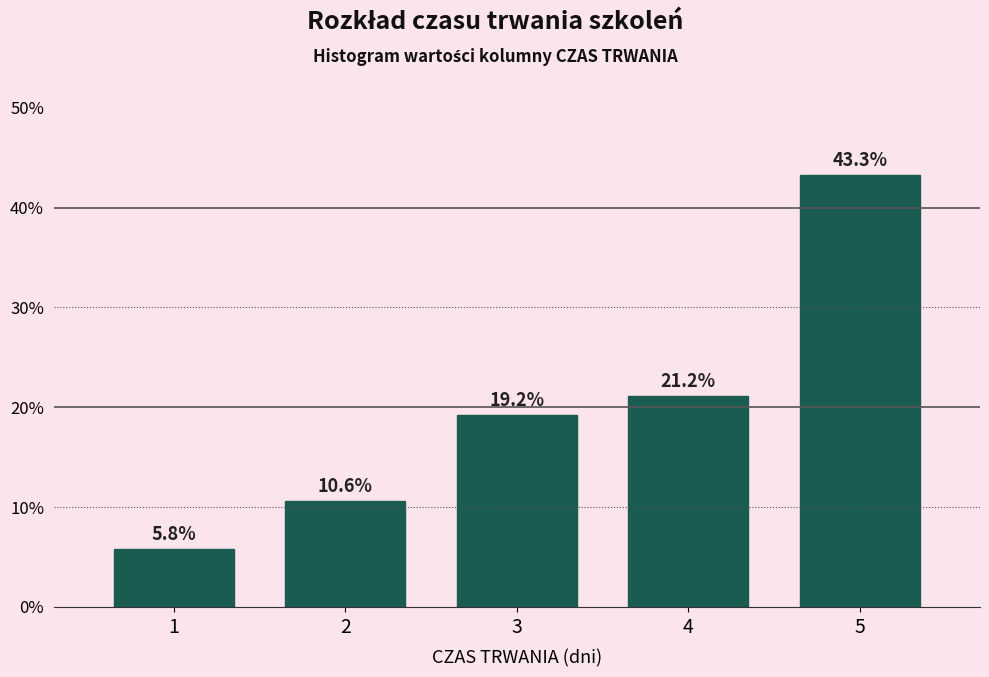

Reading left to right, list all the values displayed in this chart.

5.8	10.6	19.2	21.2	43.3